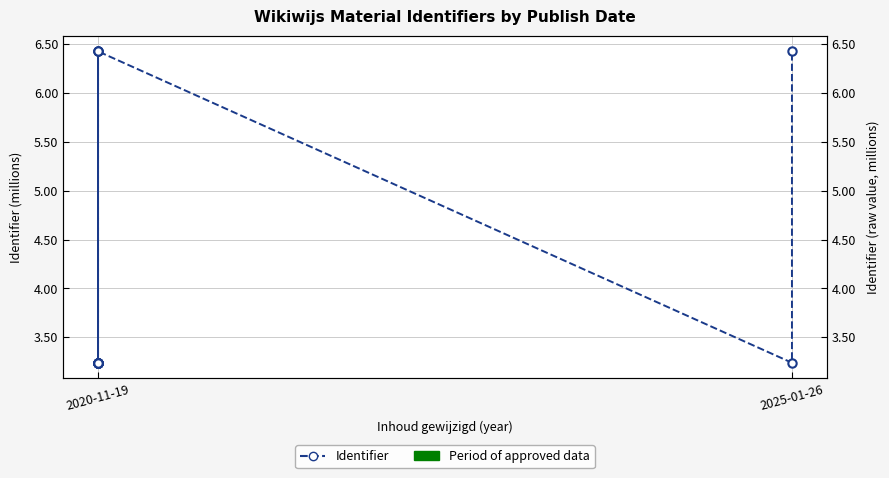

How many series are shown in this chart?

1